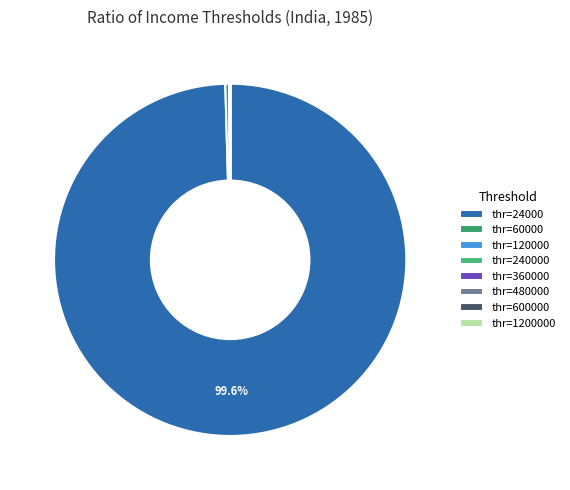

Which category has the biggest portion of the pie?

thr=24000